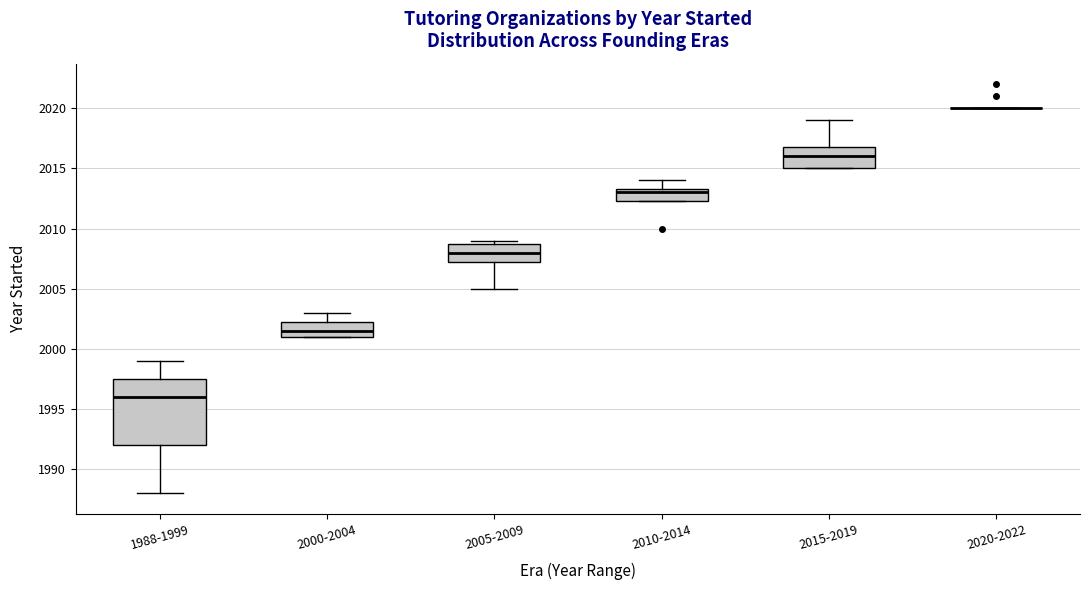

Reading left to right, transcribe this box plot: for each box, give where its median line is, the range the box spans, and where its two whiskers end, as read against the y-axis. The values are not printed on the chart, so give them approximately, as read against the axis.

1988-1999: median 1996.0, box 1992.0 to 1997.5, whiskers 1988.0 to 1999.0
2000-2004: median 2001.5, box 2001.0 to 2002.5, whiskers 2001.0 to 2003.0
2005-2009: median 2008.0, box 2007.5 to 2009.0, whiskers 2005.0 to 2009.0 (just above the box's upper edge)
2010-2014: median 2013.0, box 2012.5 to 2013.5, whiskers 2012.5 to 2014.0
2015-2019: median 2016.0, box 2015.0 to 2017.0, whiskers 2015.0 to 2019.0
2020-2022: box collapsed to a line at 2020.0, whiskers 2020.0 to 2020.0